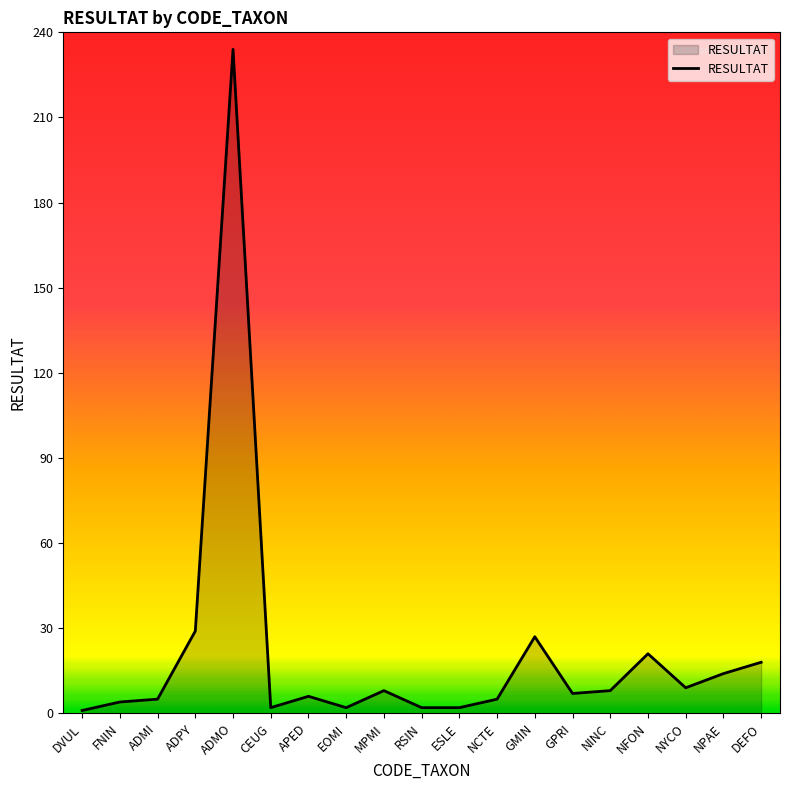

The value at GMIN is 27. True or false?

True